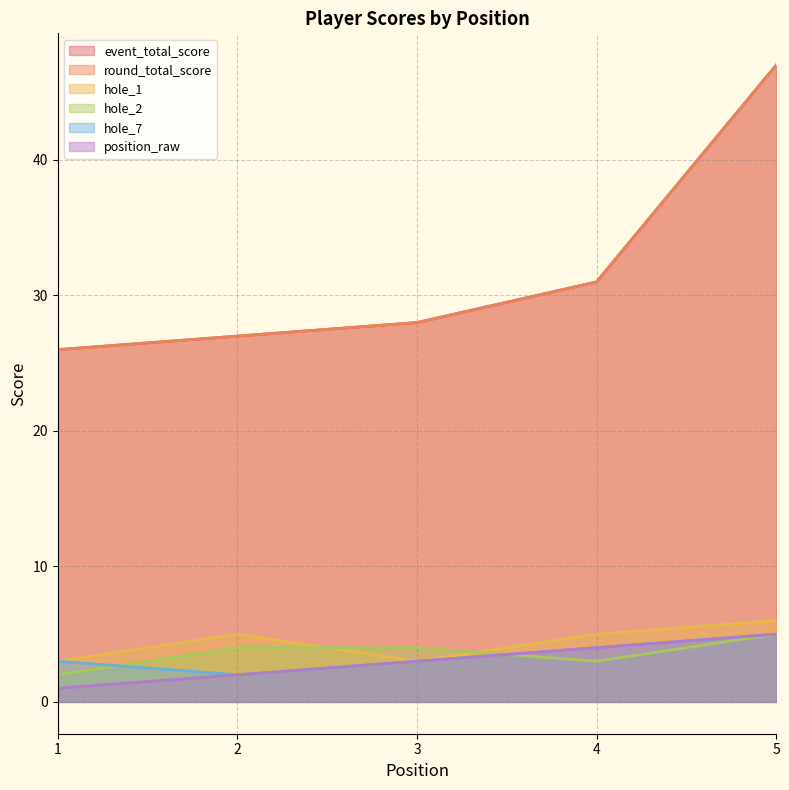

What is the difference between the hole_7 values at 3 and 5?

2